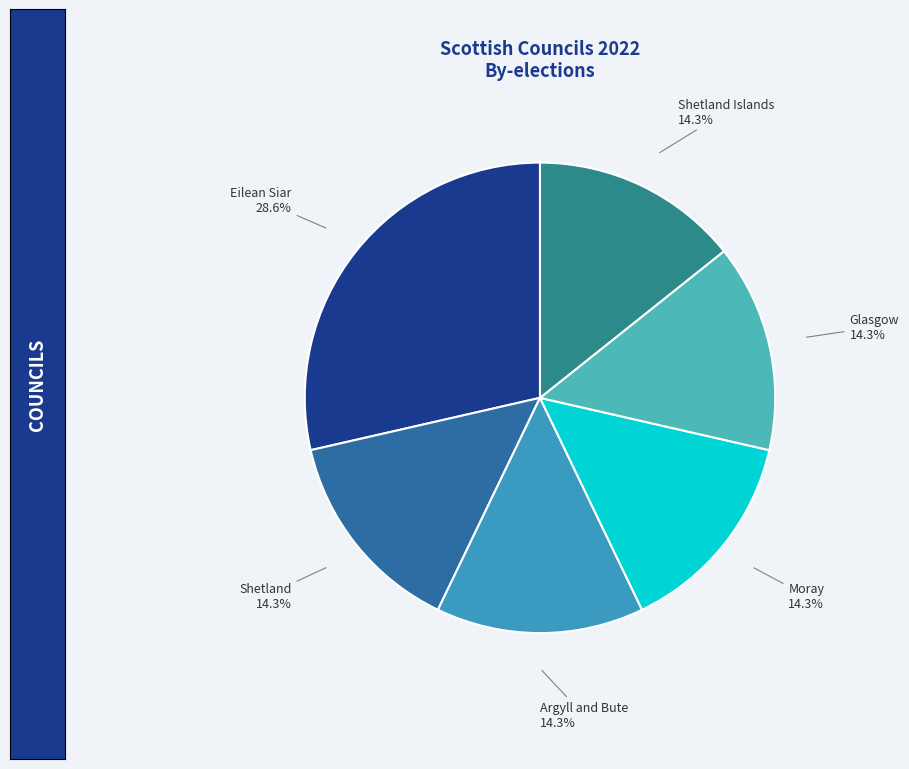

Is it true that Eilean Siar is 29% of the pie?

True